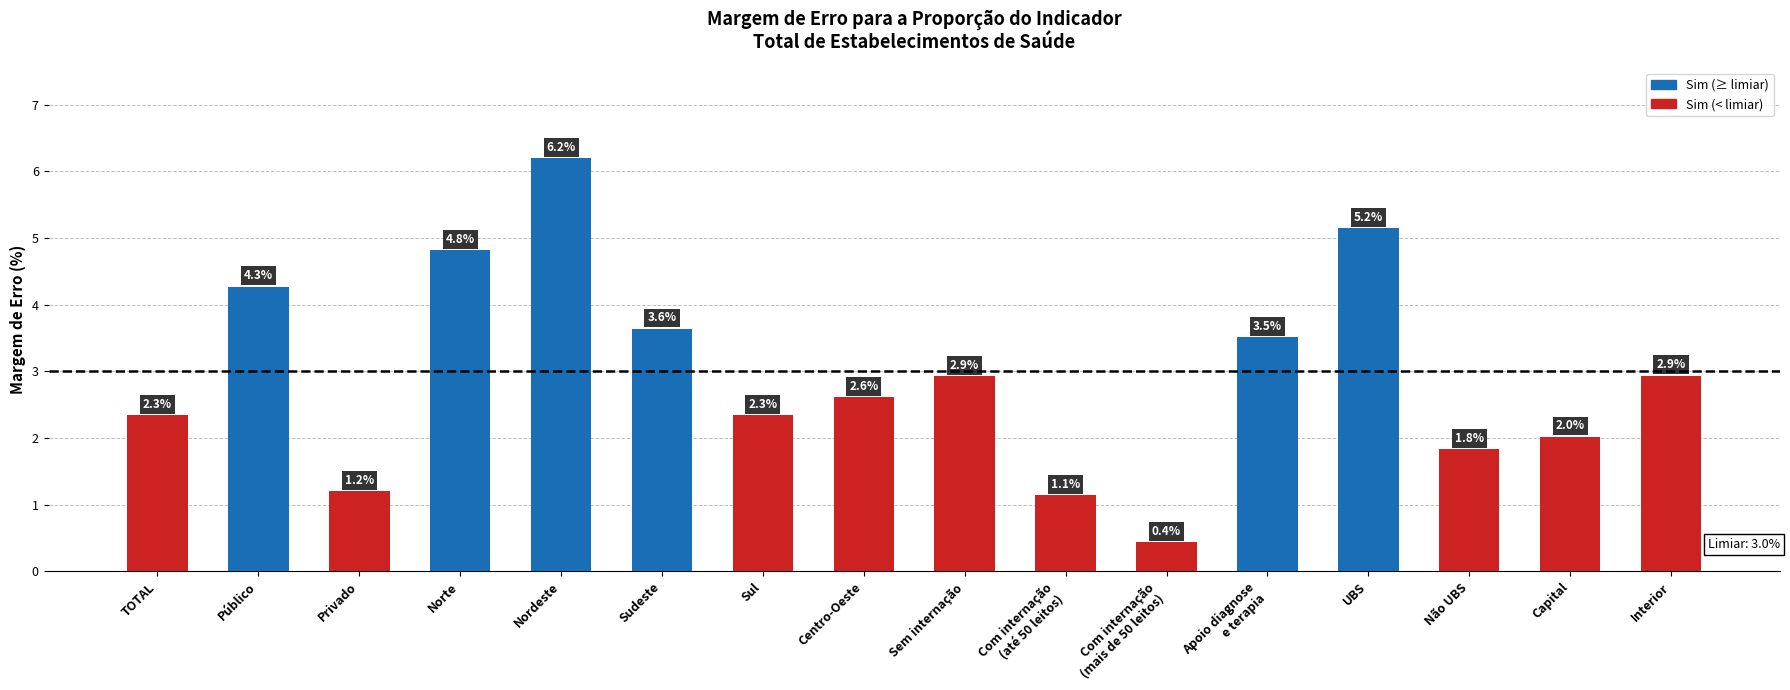

What position from the right is Interior?

1